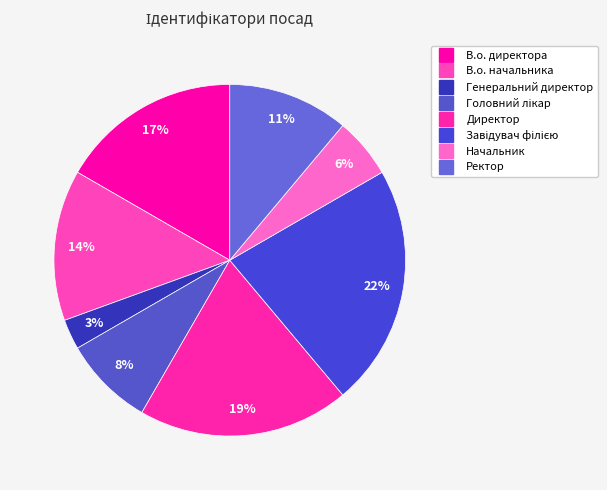

How many slices are in this pie chart?

8